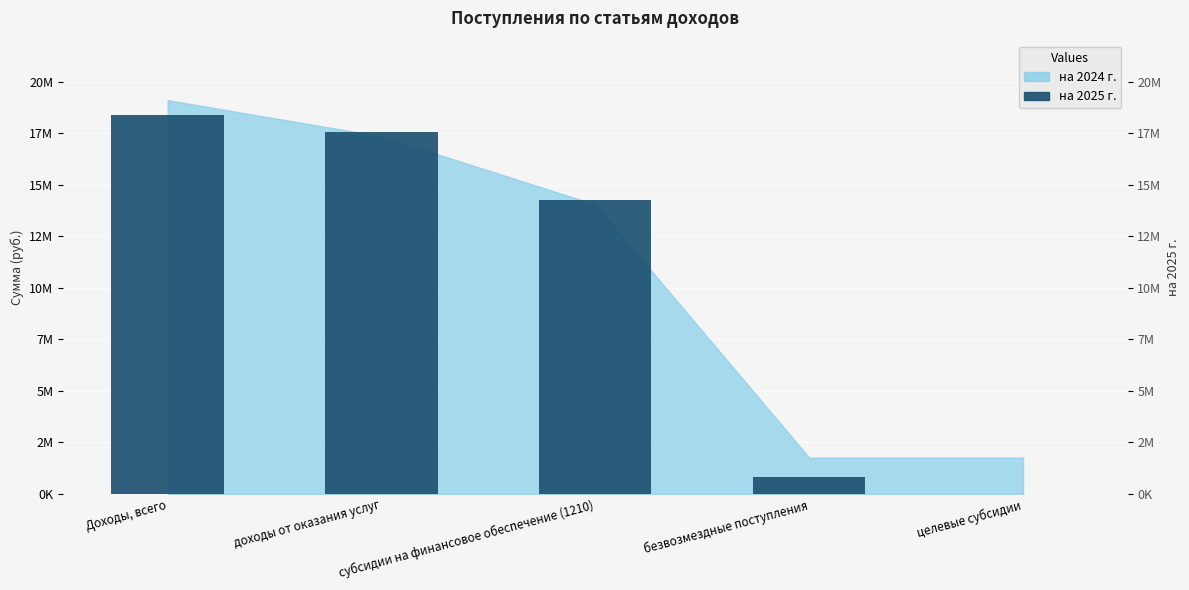

Between Доходы, всего and целевые субсидии, which is larger?

Доходы, всего